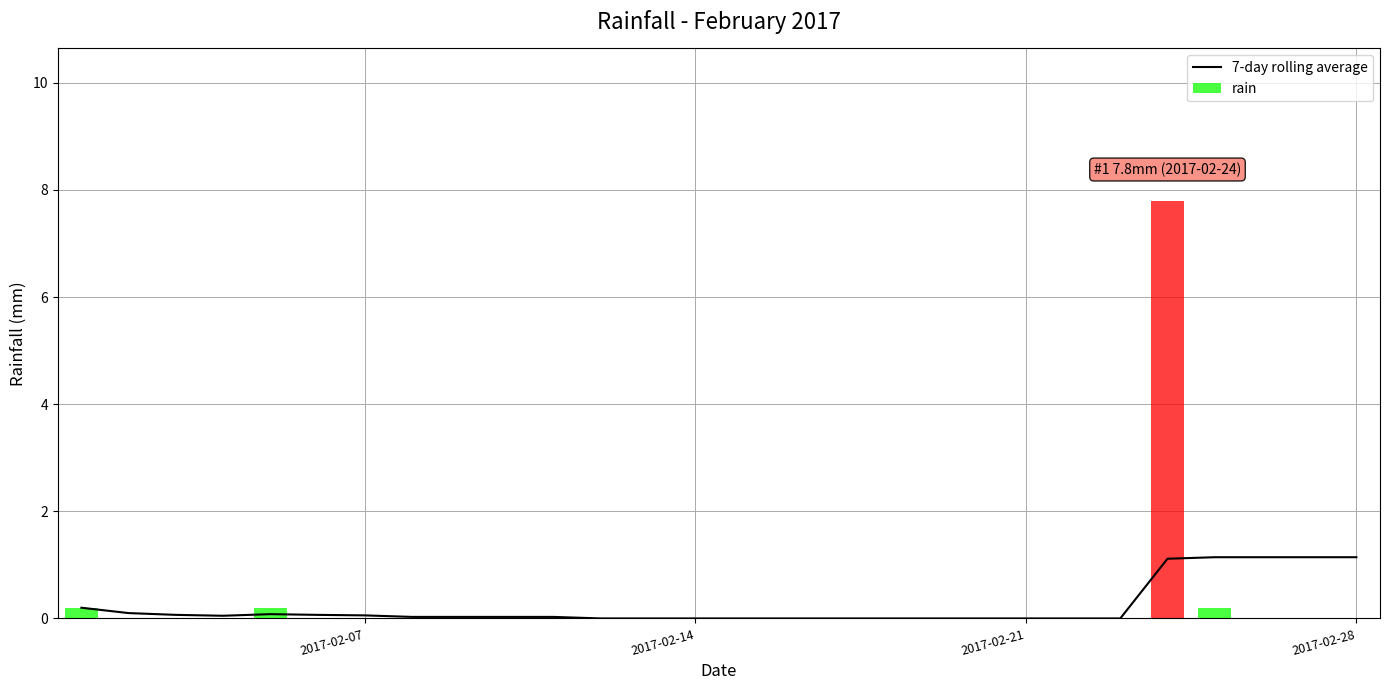

How many values are above zero?

16